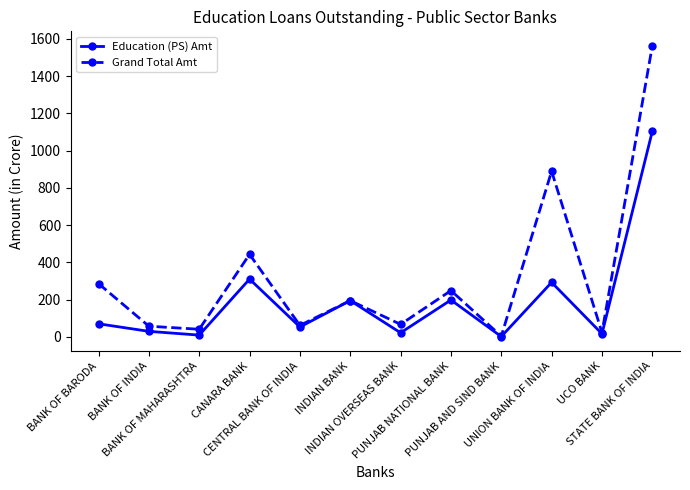

List the series in order of their peak value, highest first.

Grand Total Amt, Education (PS) Amt